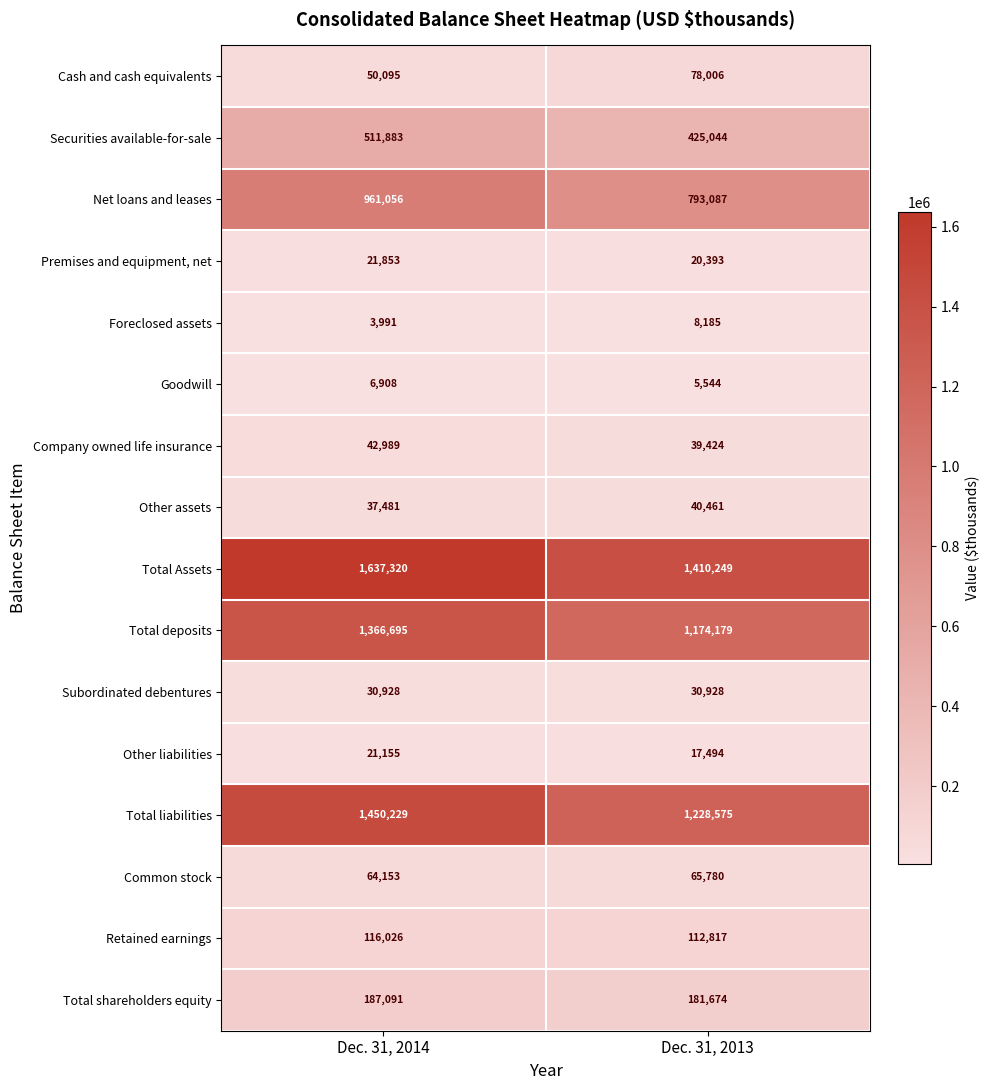

Which series changed the most between Dec. 31, 2014 and Dec. 31, 2013?

Total Assets